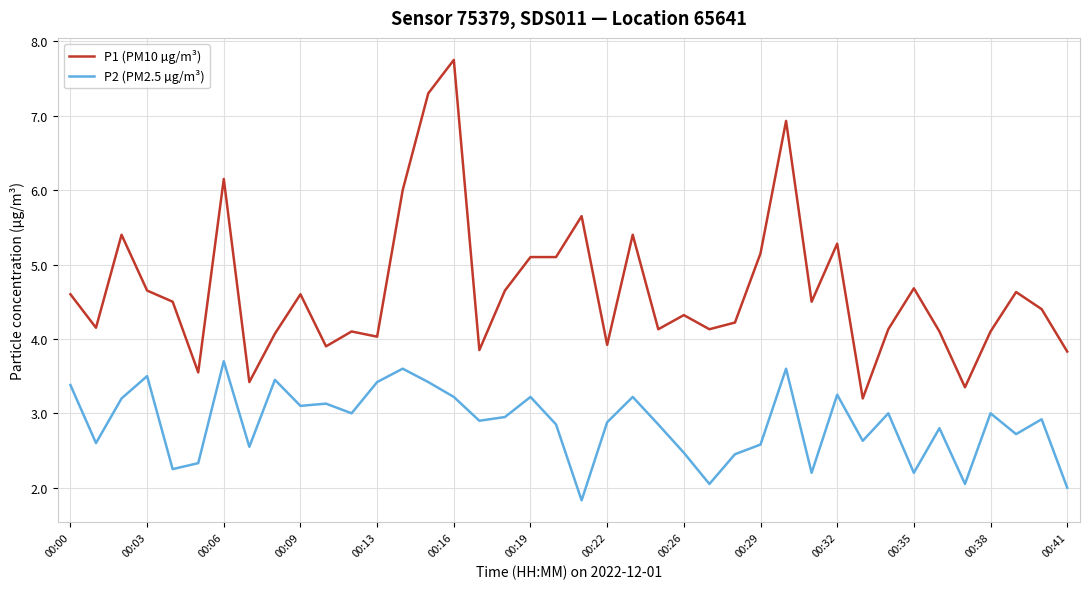

Which series has the largest range (max minus min)?

P1 (PM10 µg/m³)